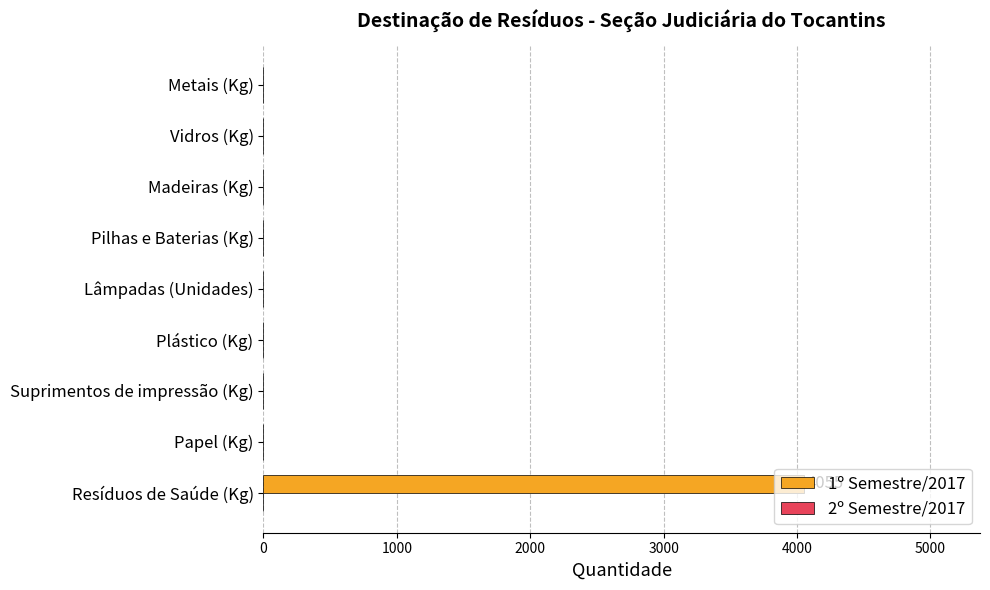

Which has a higher value, Suprimentos de impressão (Kg) or Resíduos de Saúde (Kg)?

Resíduos de Saúde (Kg)